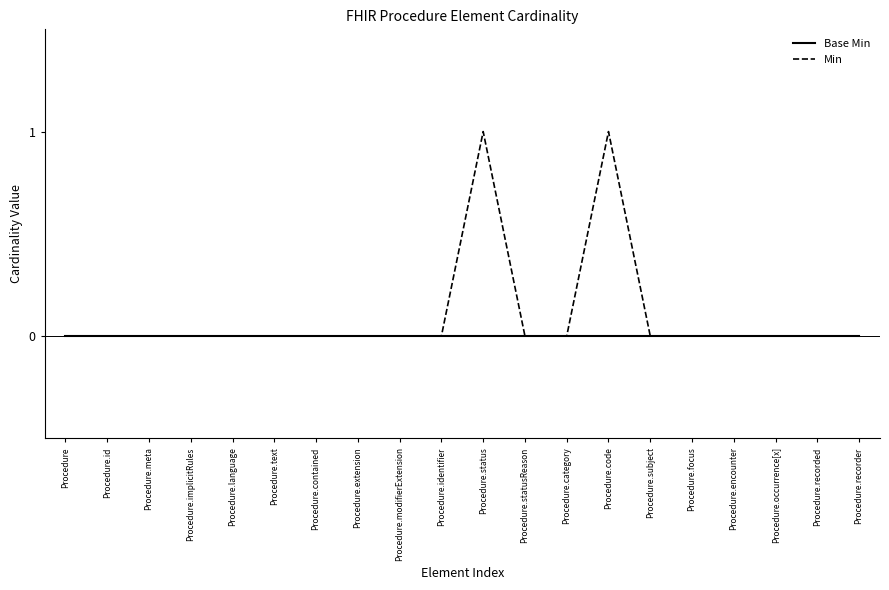

Reading left to right, extract all data points from this chart.

Base Min: 0	0	0	0	0	0	0	0	0	0	0	0	0	0	0	0	0	0	0	0
Min: 0	0	0	0	0	0	0	0	0	0	1	0	0	1	0	0	0	0	0	0